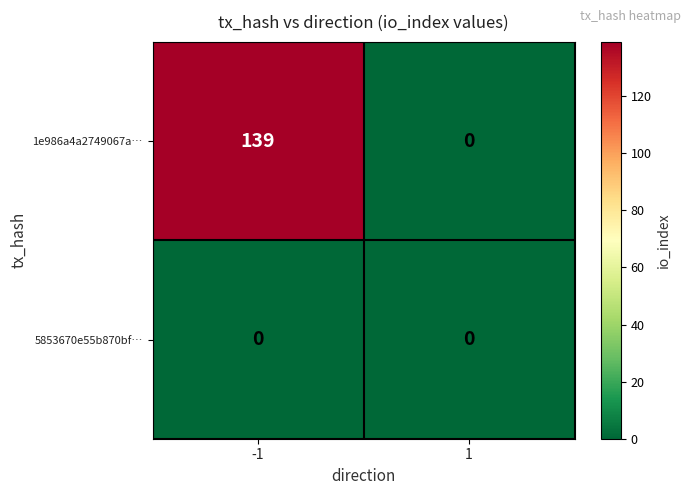

True or false: 5853670e55b870bf… has a value of 0 at 1.

True